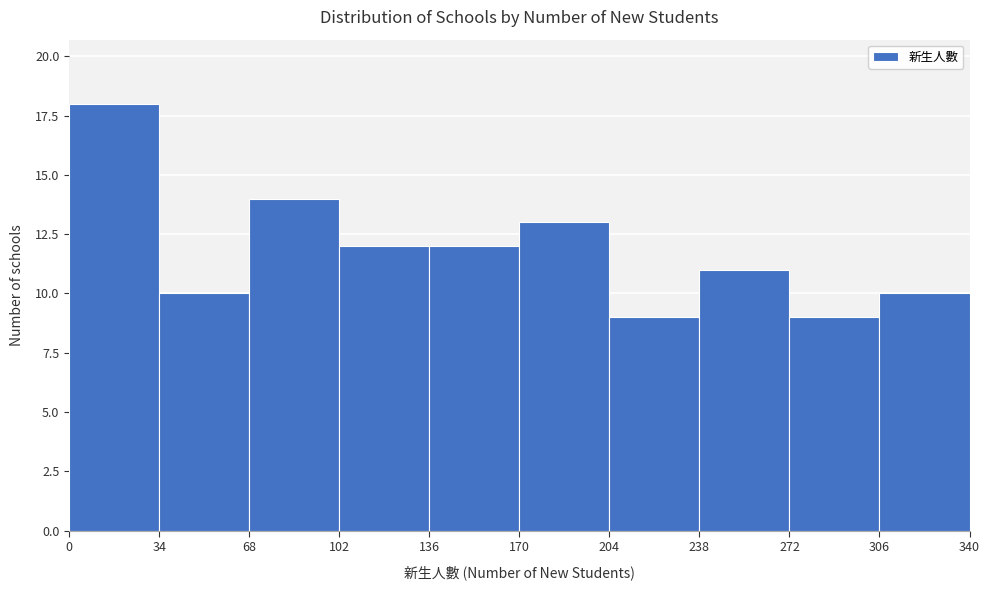

Reading left to right, transcribe this chart: for each bar, give the range it covers on the x-axis and its height. The values are not printed on the chart, so give them approximately, as read against the axis.

0 to 34: 18
34 to 68: 10
68 to 102: 14
102 to 136: 12
136 to 170: 12
170 to 204: 13
204 to 238: 9
238 to 272: 11
272 to 306: 9
306 to 340: 10